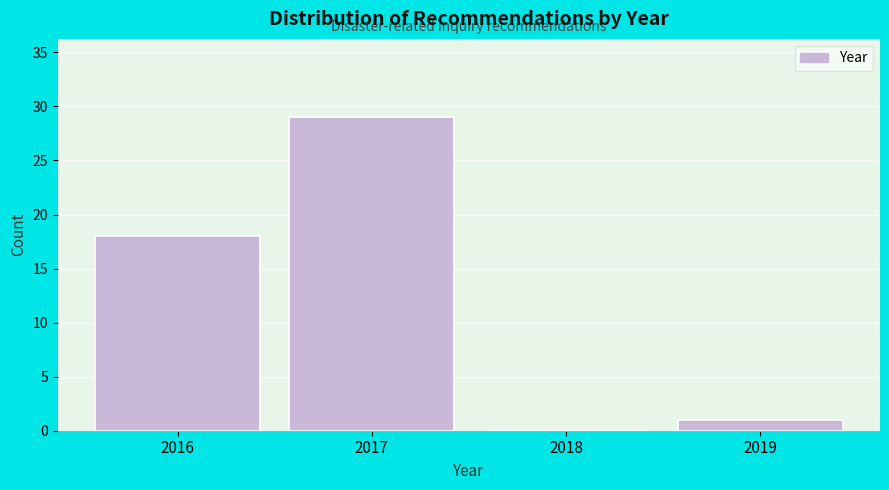

Reading left to right, list every bar in this chart as the range it spans on the x-axis followed by its height. The values are not printed on the chart, so give them approximately, as read against the axis.

2015.5 to 2016.5: 18
2016.5 to 2017.5: 29
2017.5 to 2018.5: 0
2018.5 to 2019.5: 1